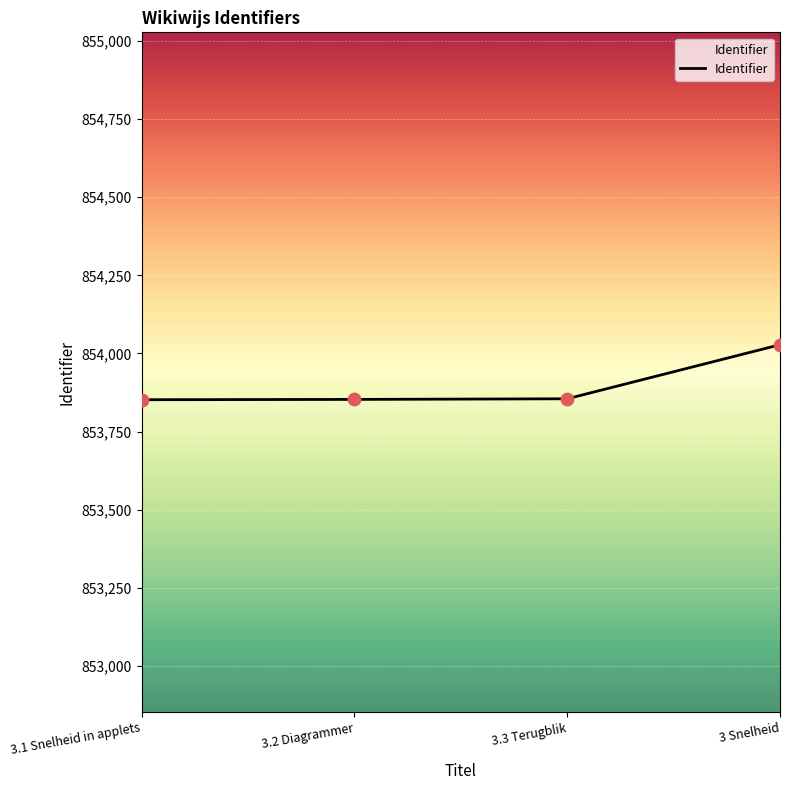

What is the change in value from 3.1 Snelheid in applets to 3.3 Terugblik?

+3